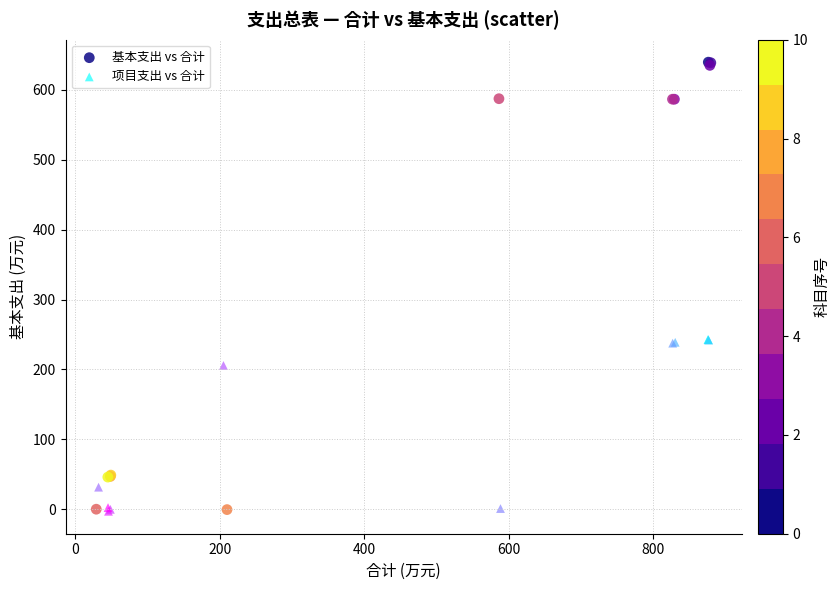

Which series has the largest Y range (max minus min)?

基本支出 vs 合计